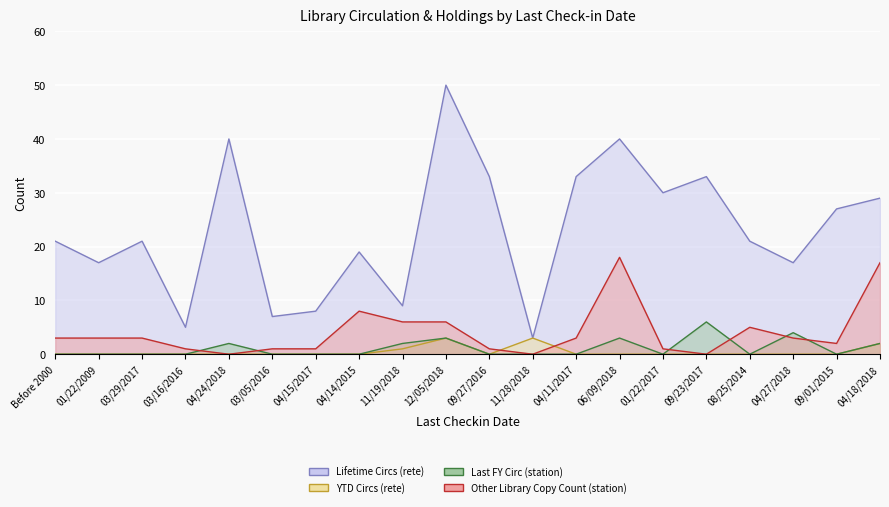

Where is Other Library Copy Count (station) nearest to the value 9?

04/14/2015